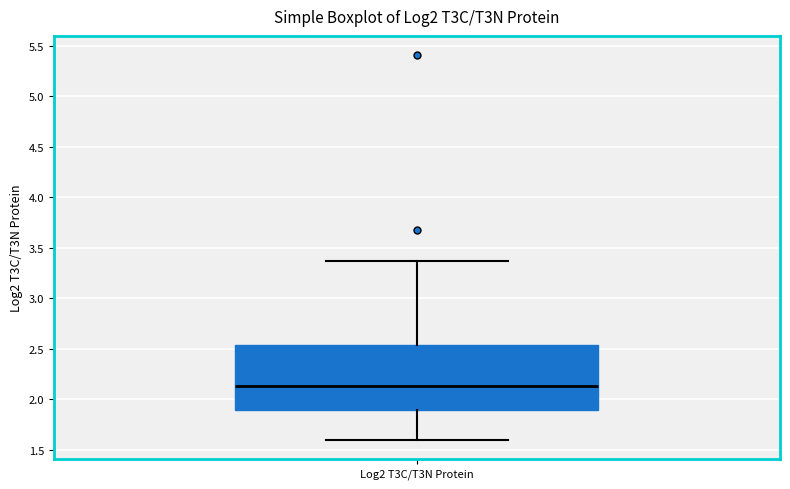

Read this box plot against the y-axis: the position of the median line, the range covered by the box, and the ends of both whiskers. The values are not printed on the chart, so give them approximately, as read against the axis.

median 2.15, box 1.90 to 2.55, whiskers 1.60 to 3.35